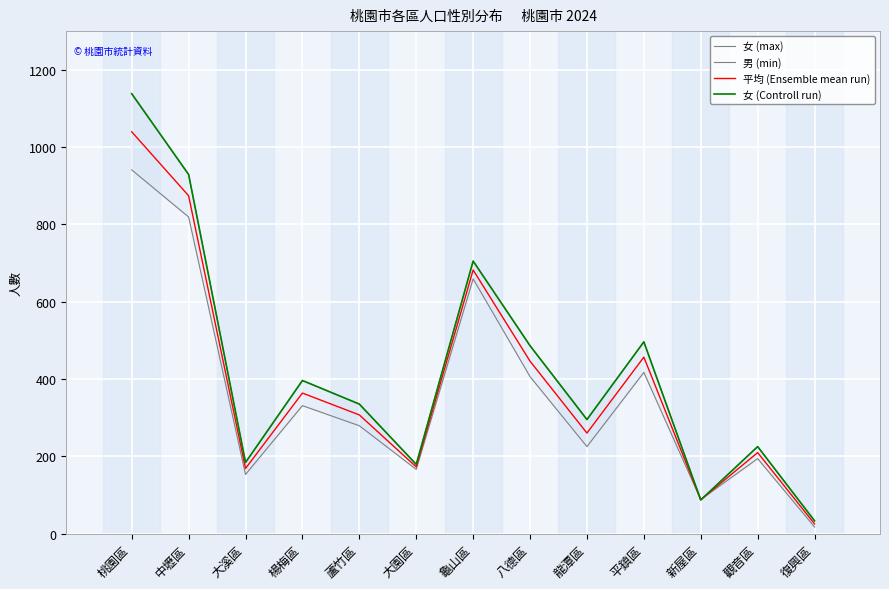

What is the label of the 2nd point from the left?

中壢區